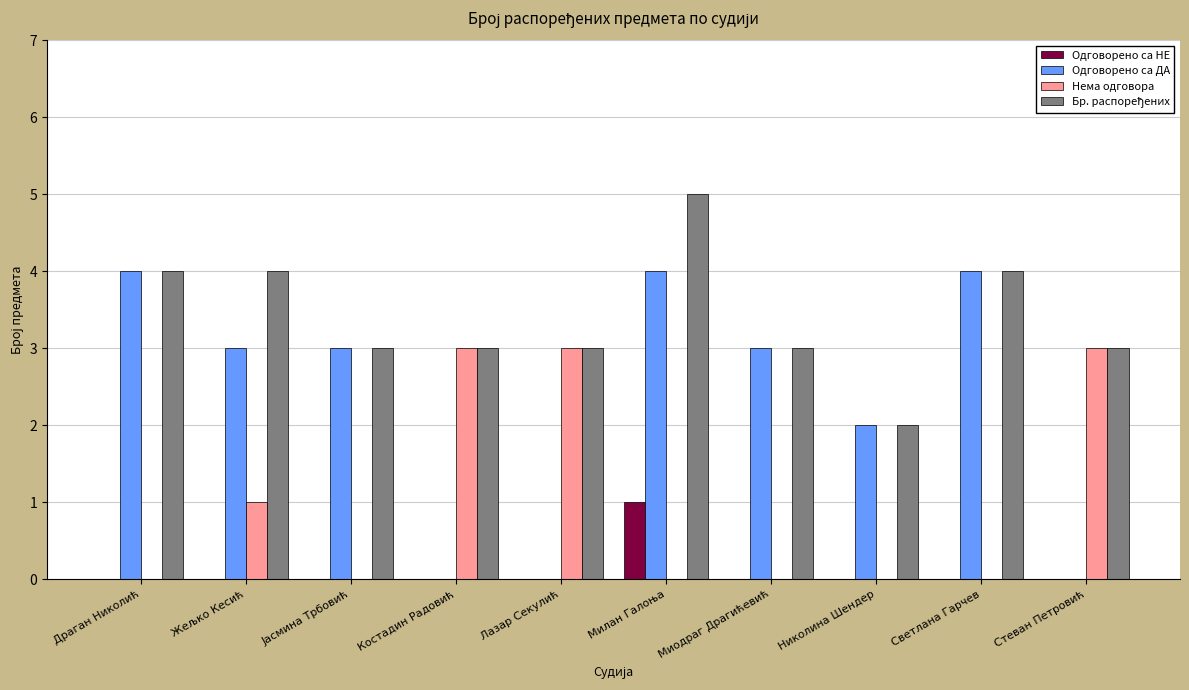

What is the spread (max minus min) of values at Жељко Кесић?

4